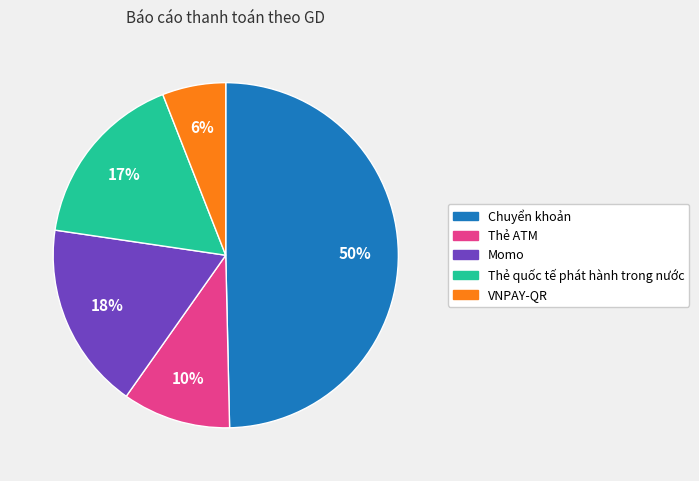

To the nearest percent, what is the difference between the largest and smallest slice percentages?

44%